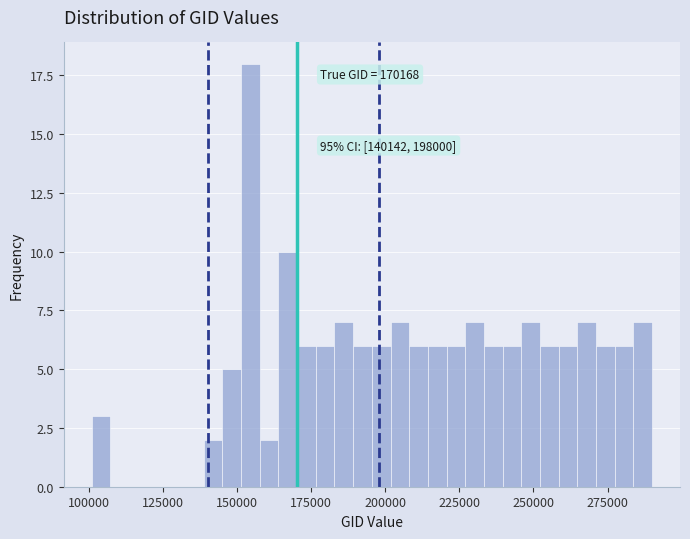

Read against the x-axis, roughly where is the centre of the tallest bar?

155000